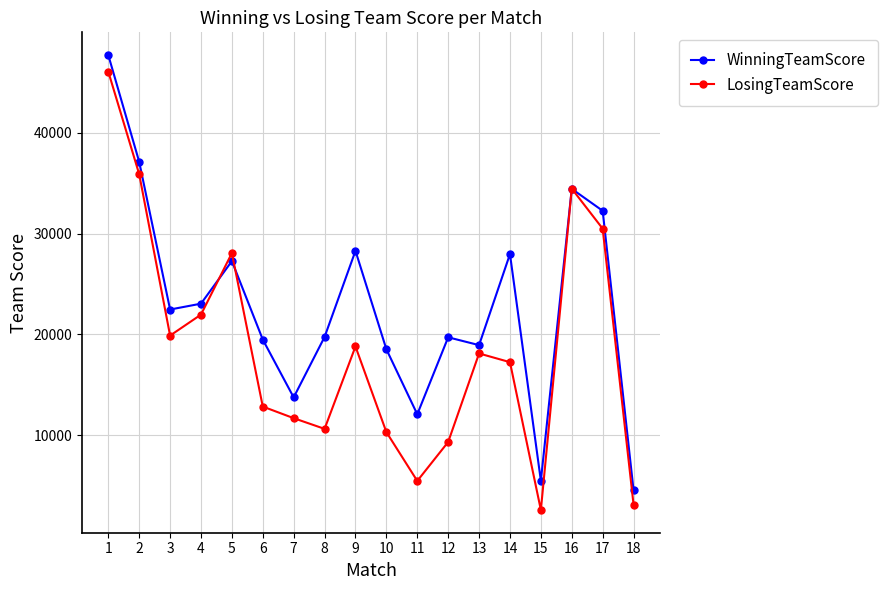

Which series ends up on top after the final intersection of LosingTeamScore and WinningTeamScore?

WinningTeamScore